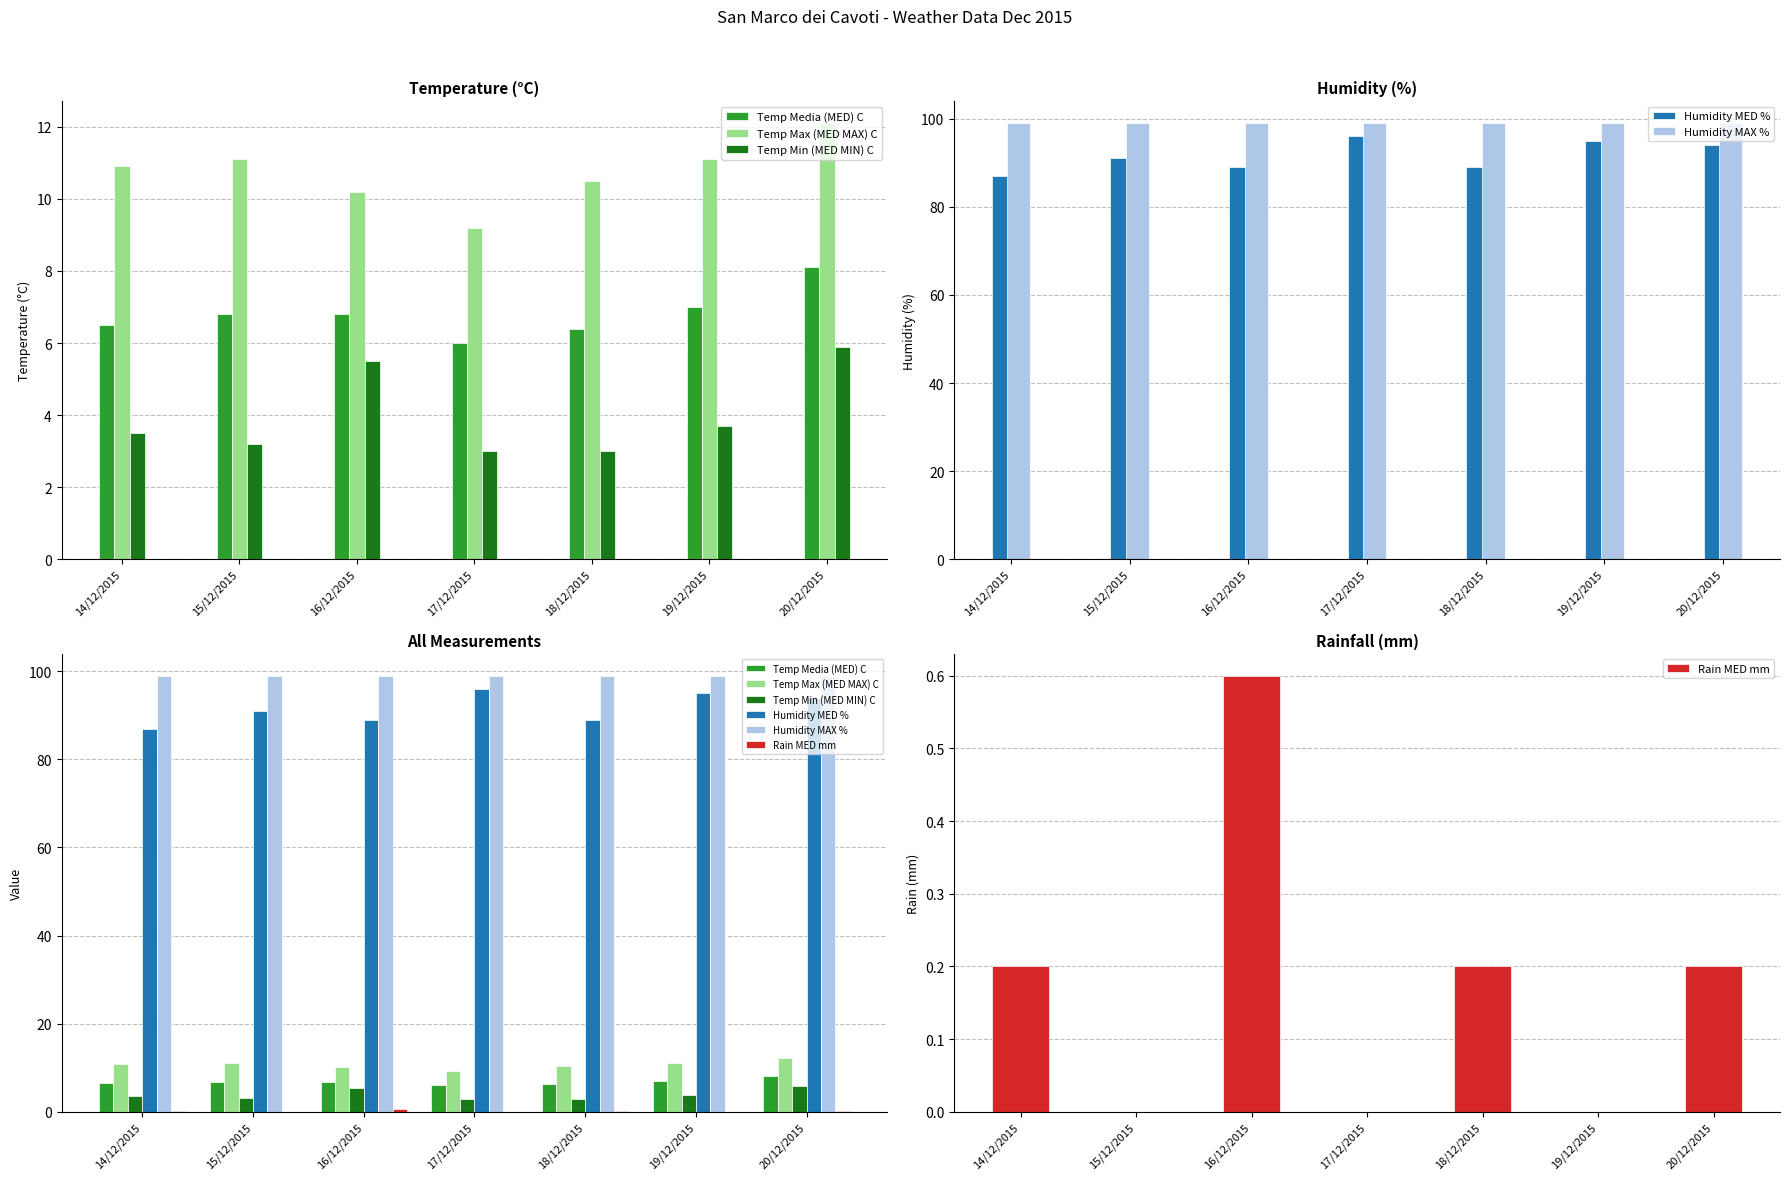

True or false: Temp Min (MED MIN) C has a value of 1.3 at 17/12/2015.

False